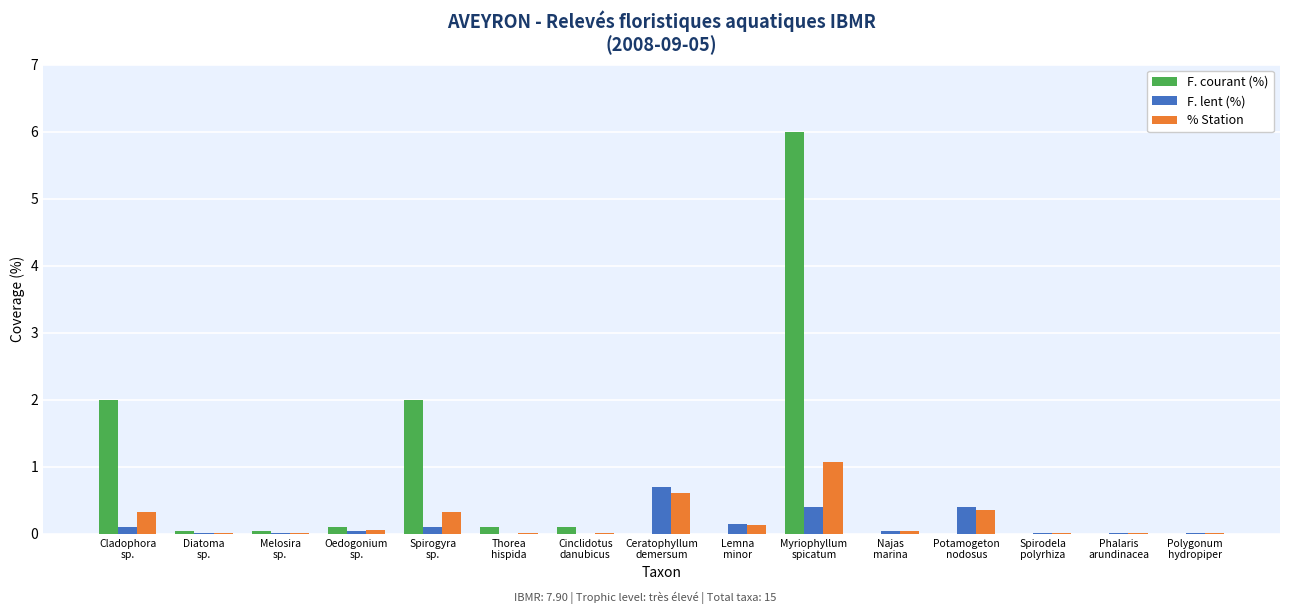

What are all the series names shown in the legend?

F. courant (%), F. lent (%), % Station